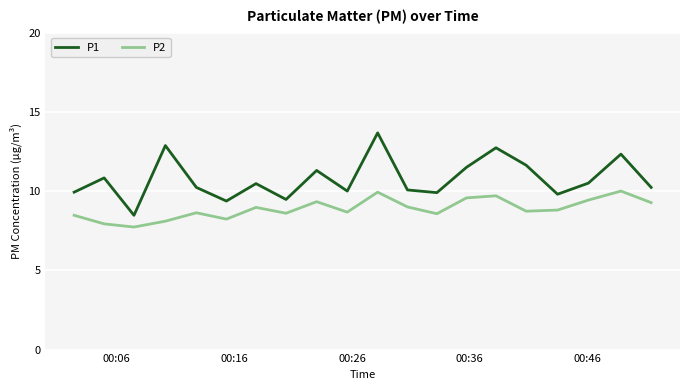

Which series has the largest range (max minus min)?

P1